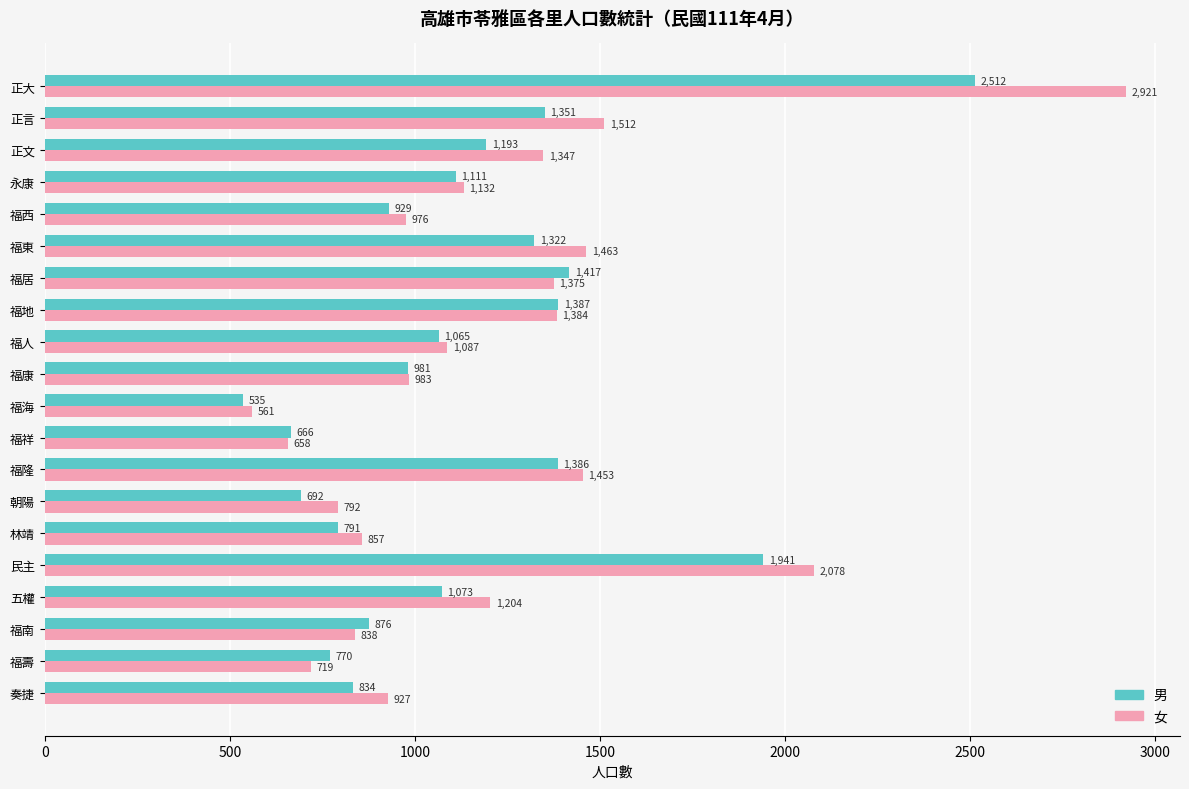

At which category does the chart reach its peak across all series?

正大